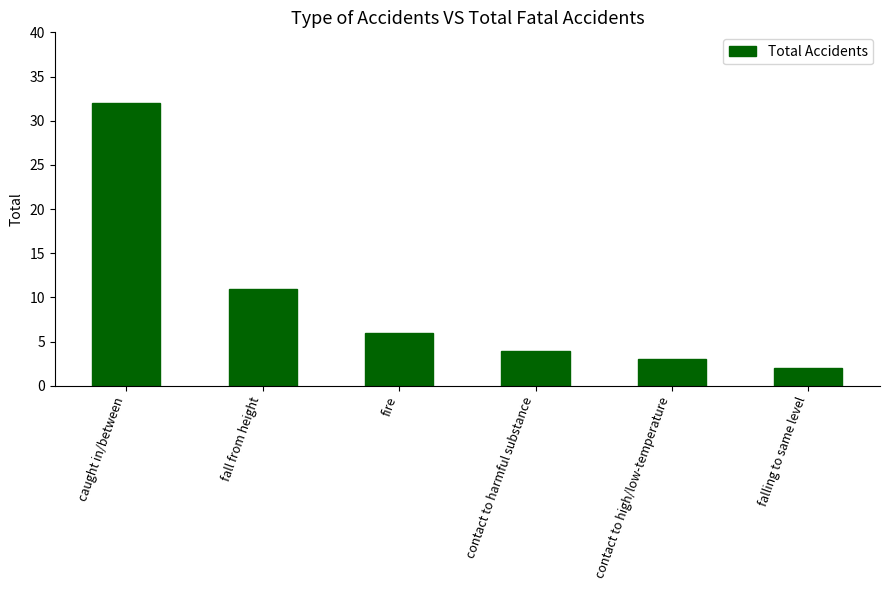

What is the difference between the second highest and minimum values?

9